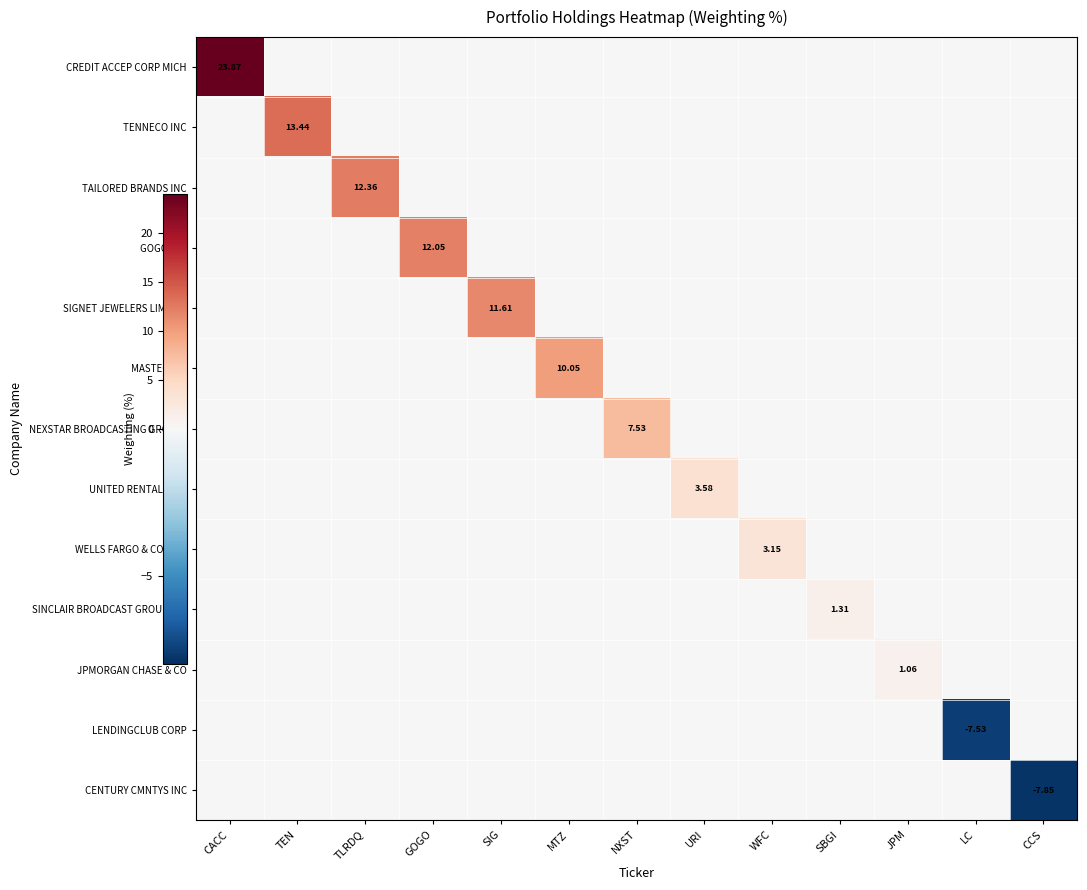

How many categories are shown in the chart?

13